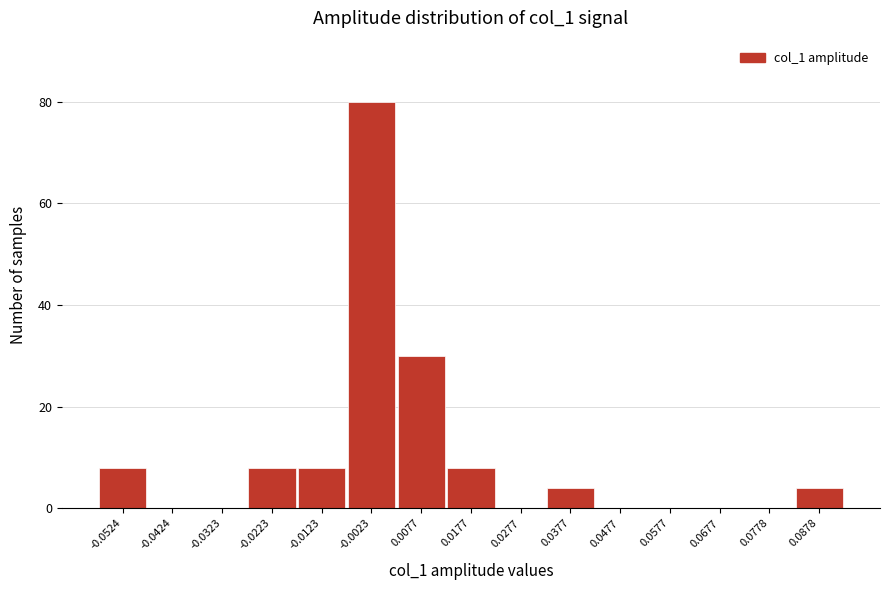

Over which range of the x-axis is the bar tallest?

-0.008 to 0.002